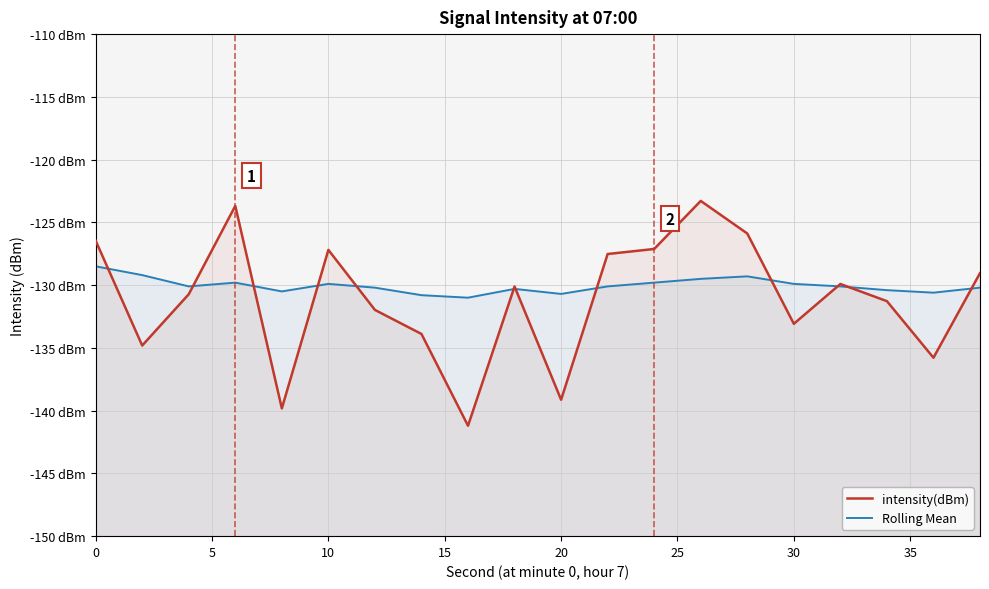

How many data points in intensity(dBm) are less than -130?

11